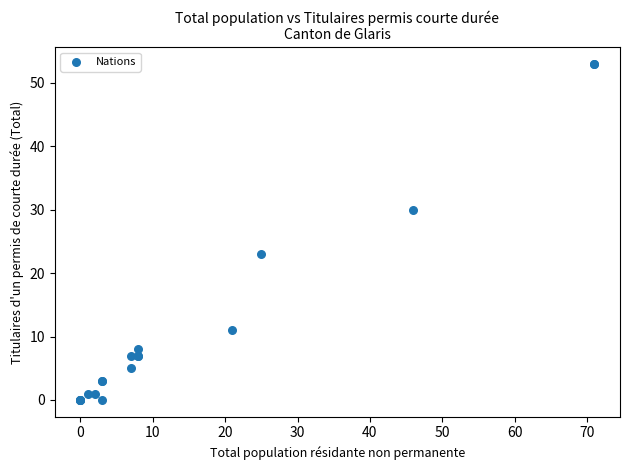

What Y value in the scatter plot is closest to 26?

23